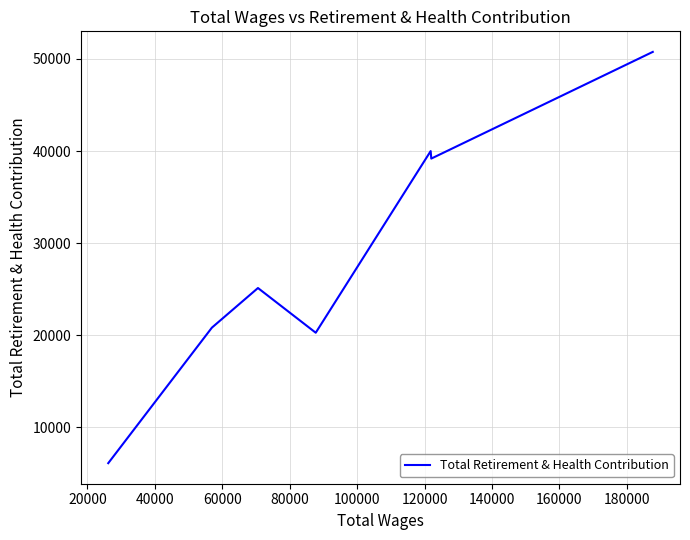

Between 80000 and 60000, which is larger?

80000